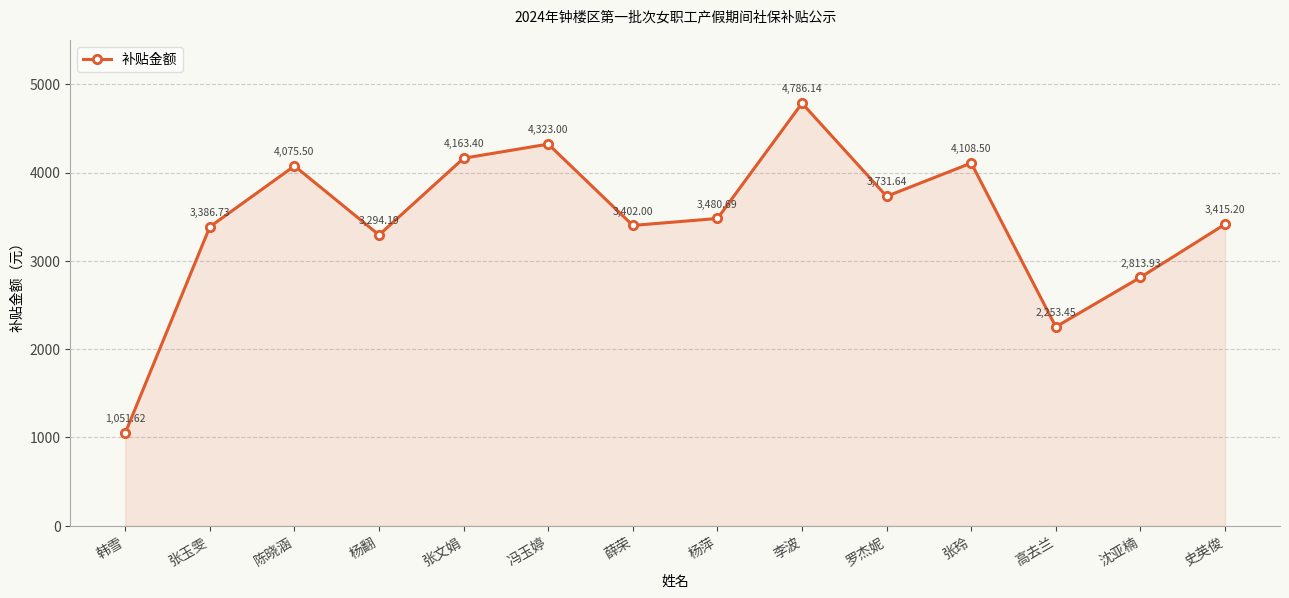

The chart shows a value of 5258.0 at 罗杰妮. True or false?

False